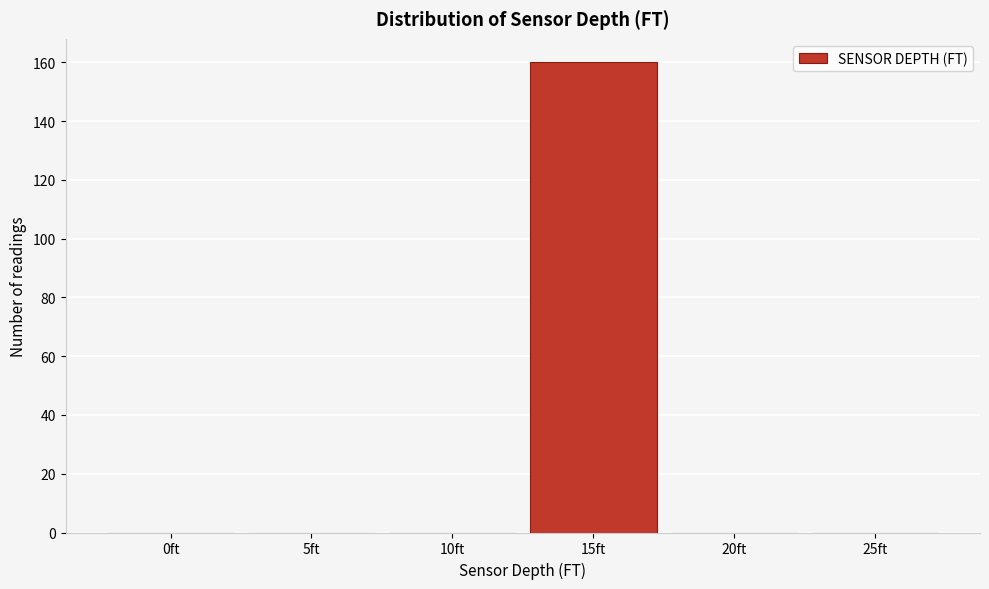

Reading left to right, list all the values displayed in this chart.

0ft=0	5ft=0	10ft=0	15ft=160	20ft=0	25ft=0